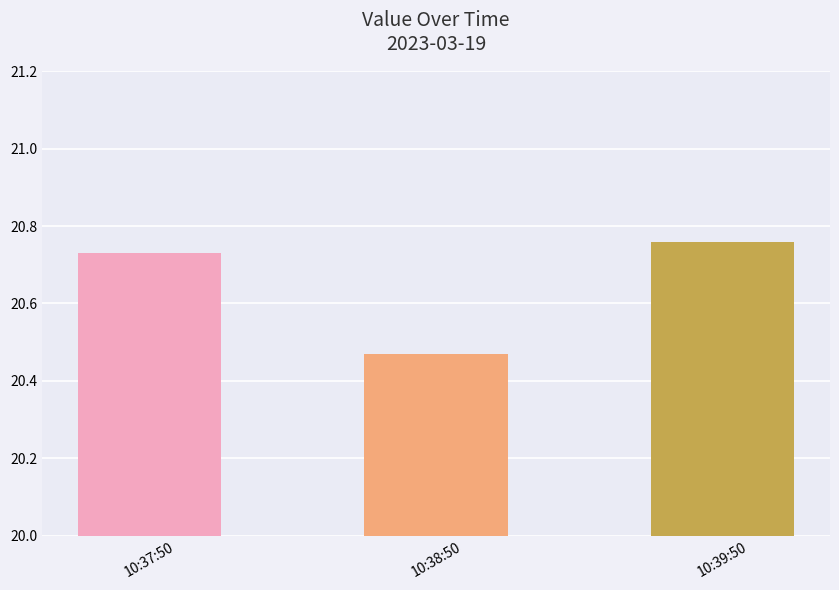

Where is the data nearest to the value 20?

10:38:50